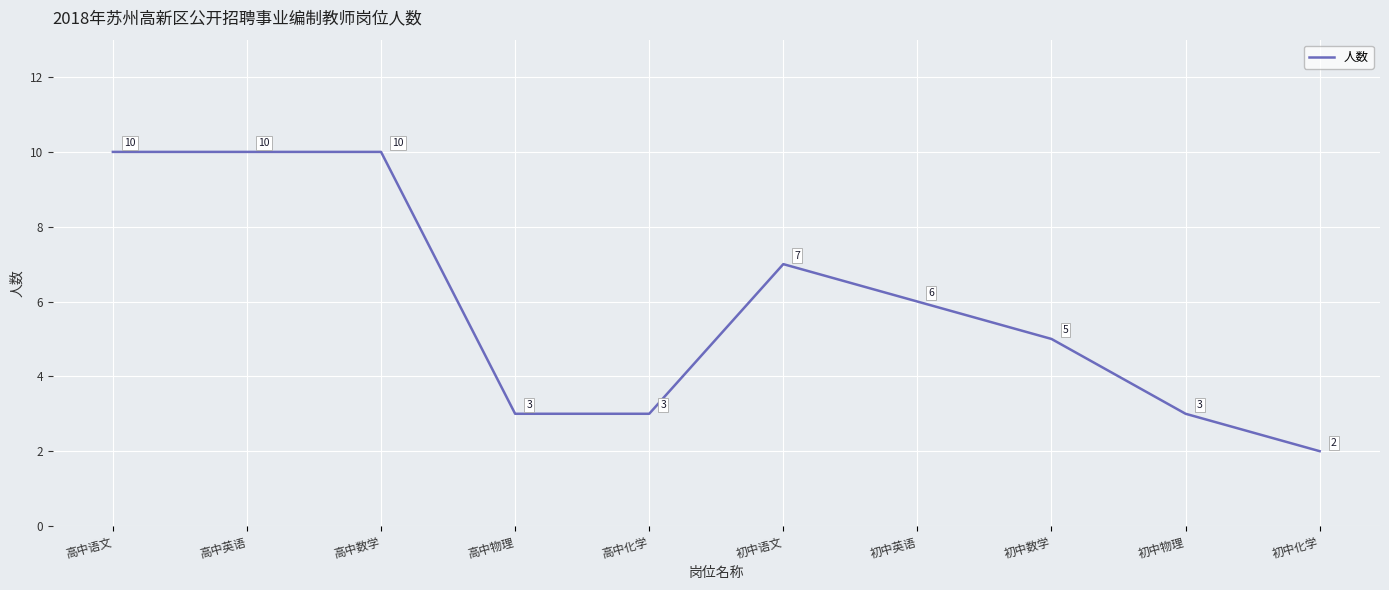

What is the approximate value at 初中英语?

6